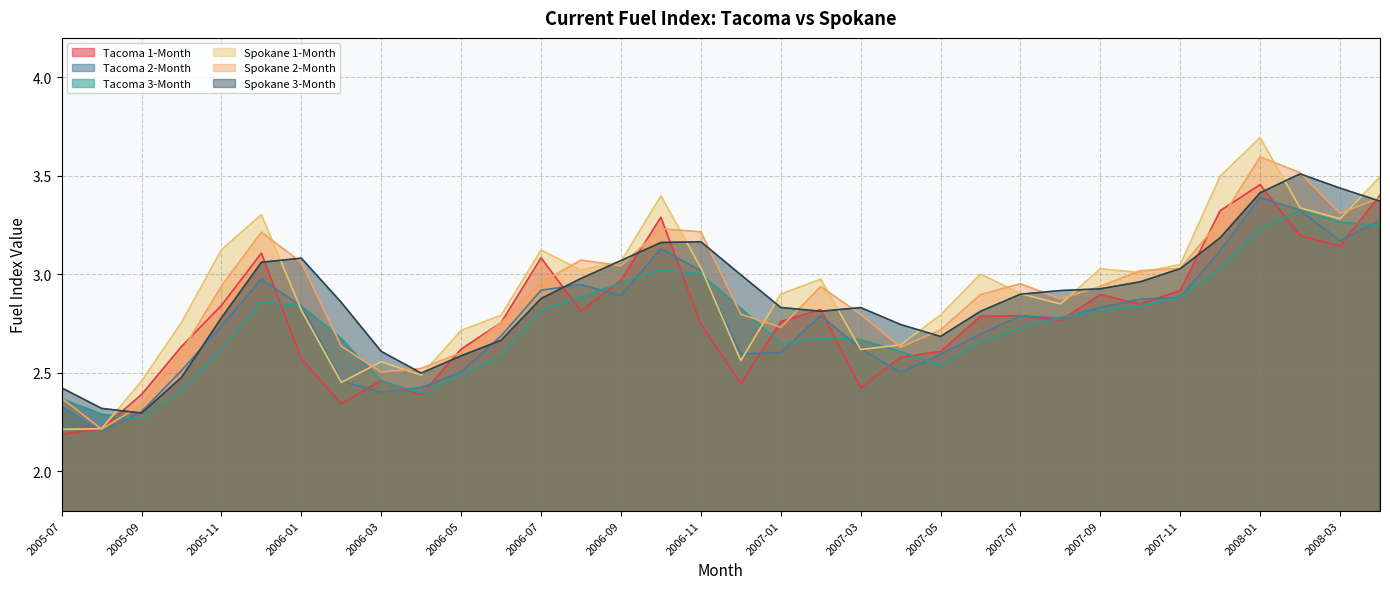

True or false: Tacoma 1-Month has more than 2 interior local peaks.

True